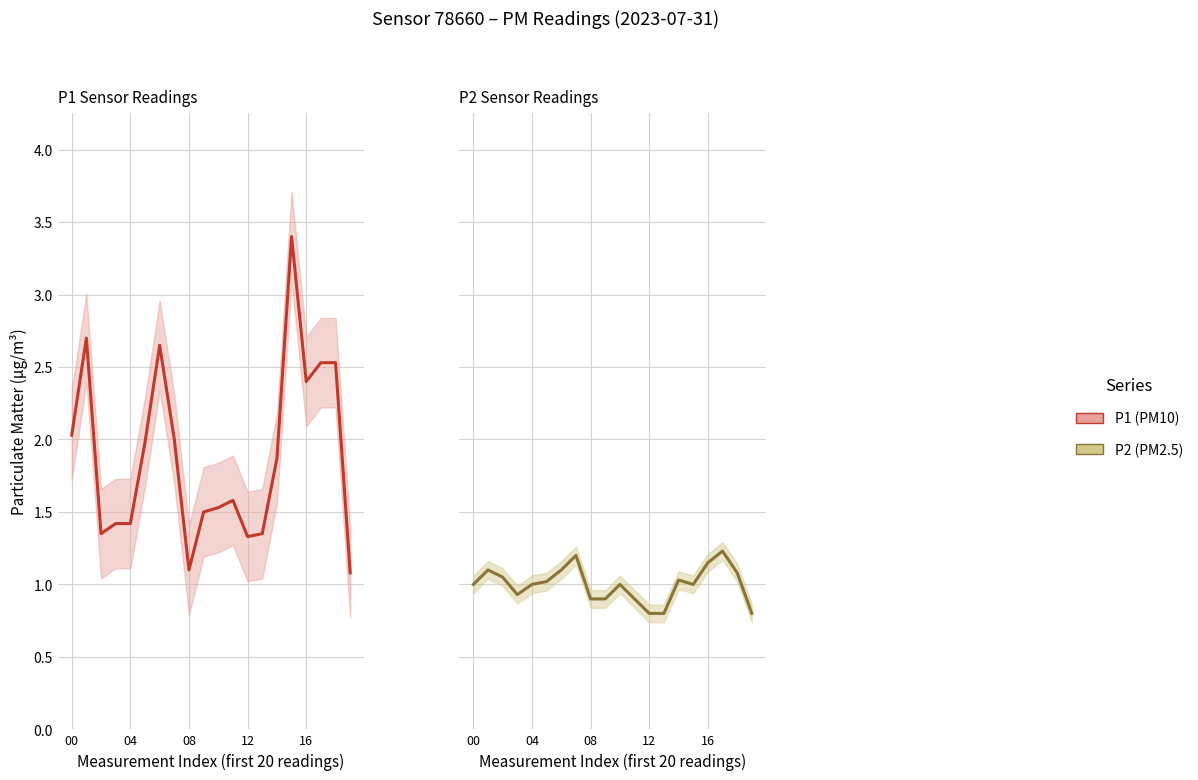

True or false: P2 (PM2.5) and P1 (PM10) intersect in this chart.

False